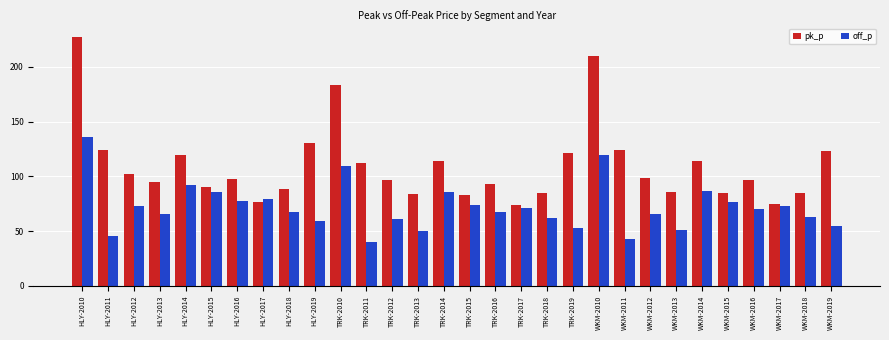

Which series has the widest spread of values?

pk_p